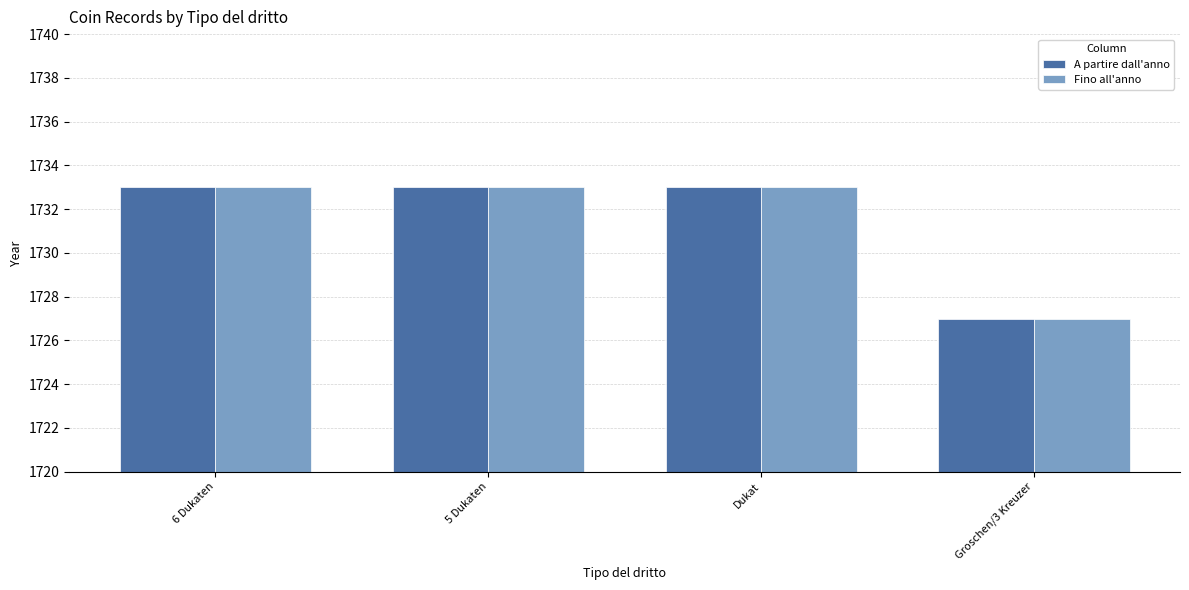

Reading left to right, list all the values displayed in this chart.

A partire dall'anno: 1733	1733	1733	1727
Fino all'anno: 1733	1733	1733	1727